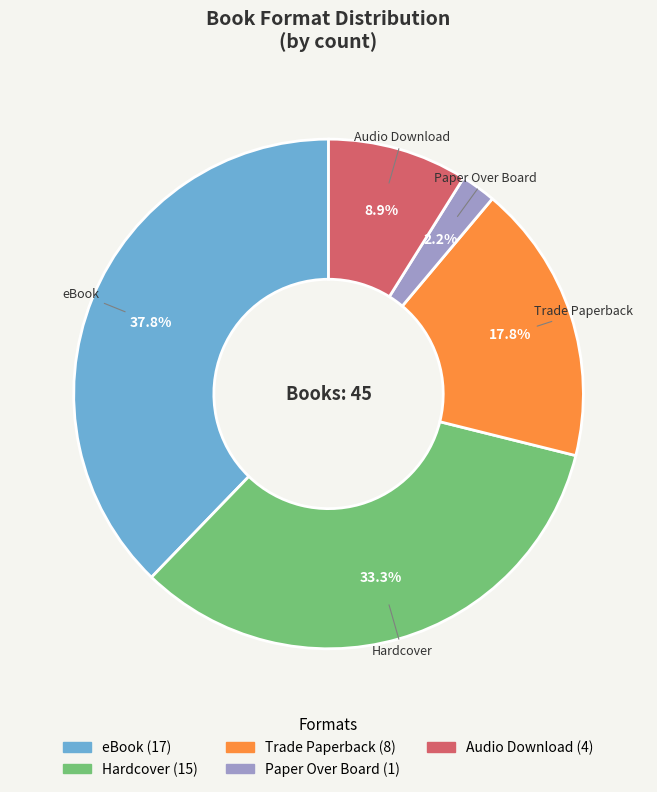

Is the sum of Trade Paperback and eBook greater than half?

Yes